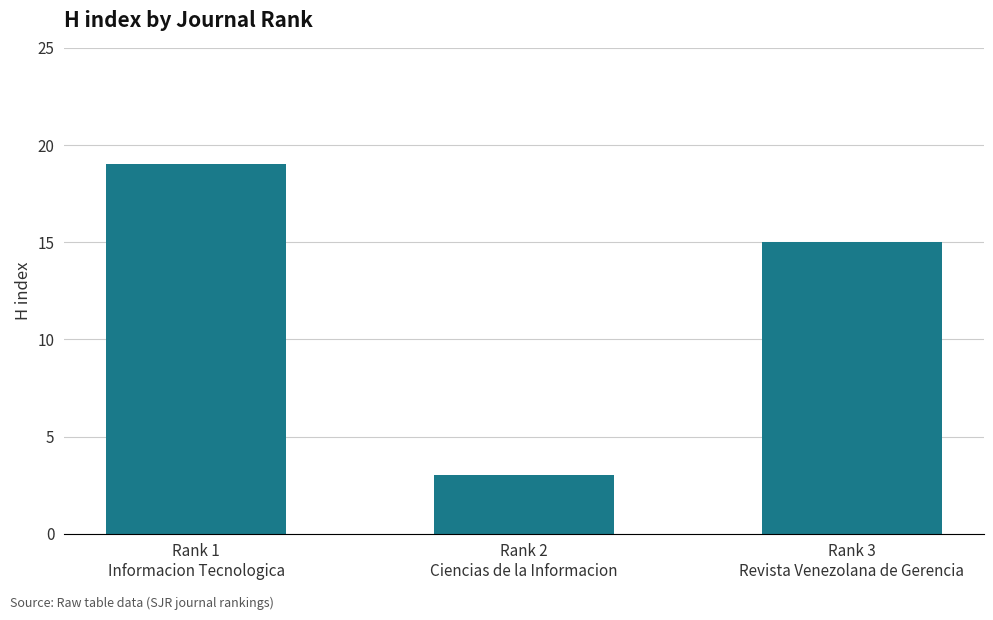

Rank the categories by value from highest to lowest.

Rank 1
Informacion Tecnologica, Rank 3
Revista Venezolana de Gerencia, Rank 2
Ciencias de la Informacion